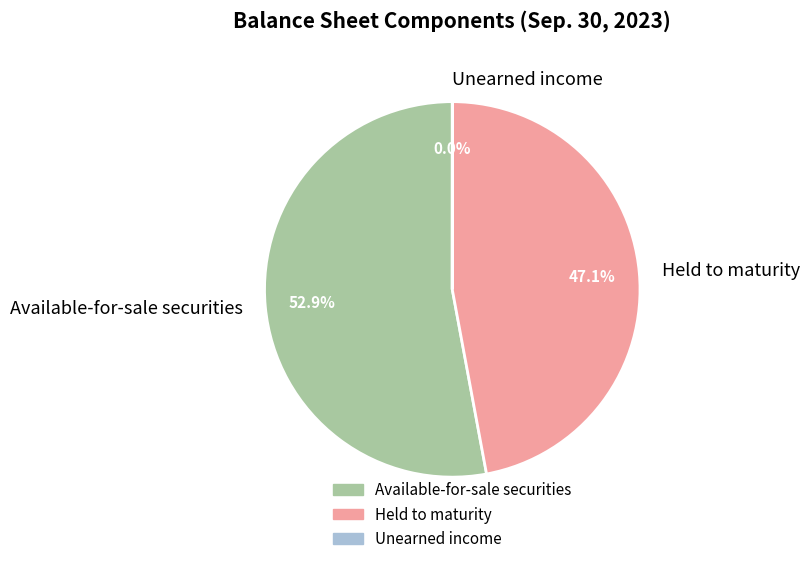

To the nearest percent, what is the difference between the Held to maturity and Available-for-sale securities slice percentages?

6%